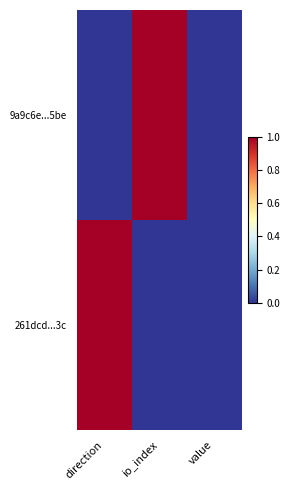

At which category does the chart reach its peak across all series?

io_index